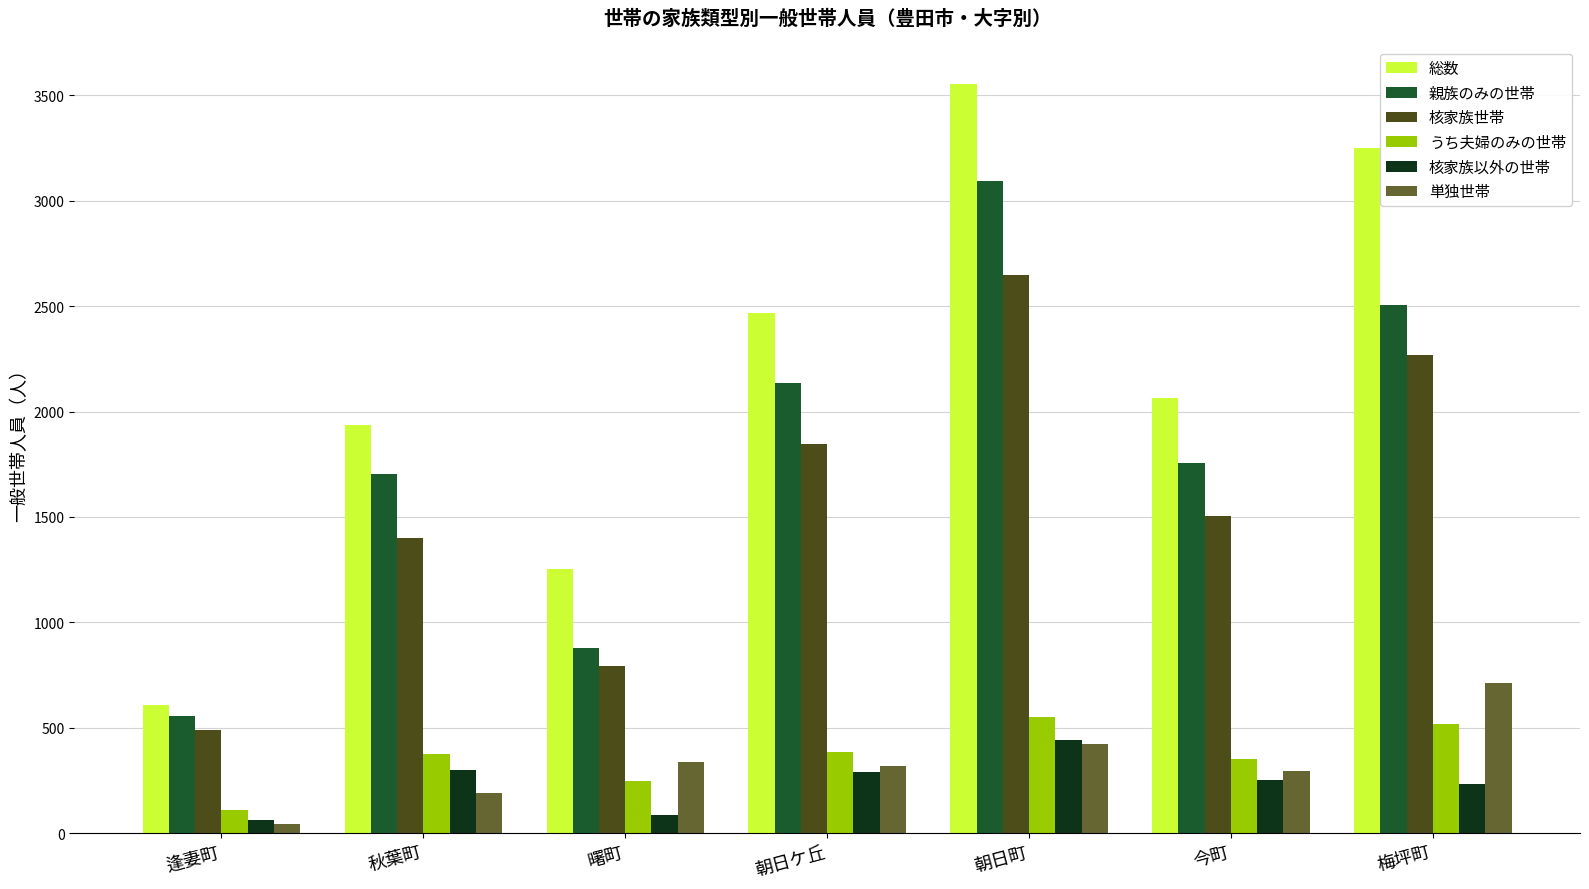

Where is 総数 nearest to the value 2080?

今町